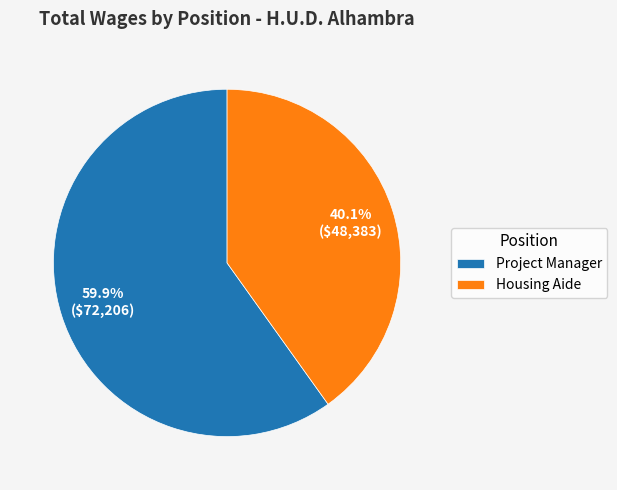

What portion of the pie excludes Housing Aide?

59.9%